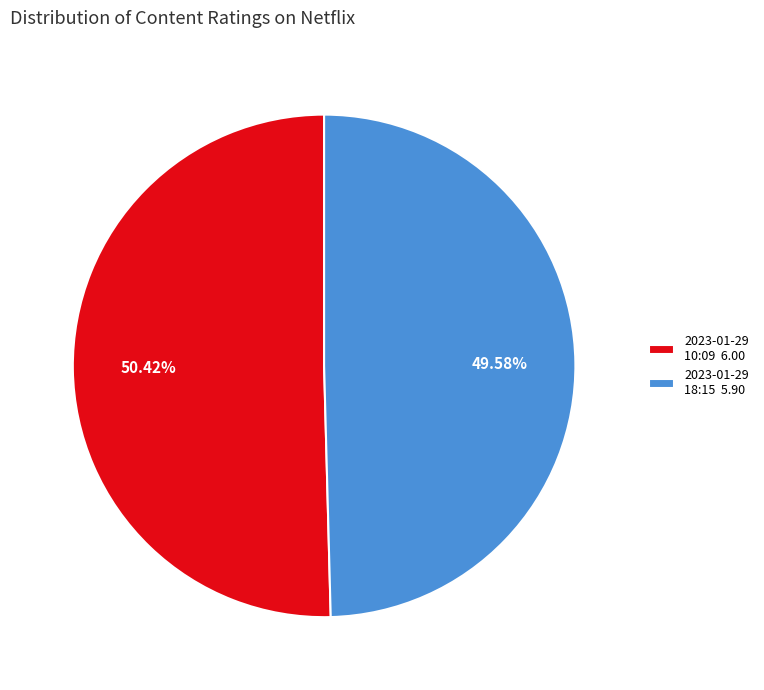

Count the number of slices in the pie.

2